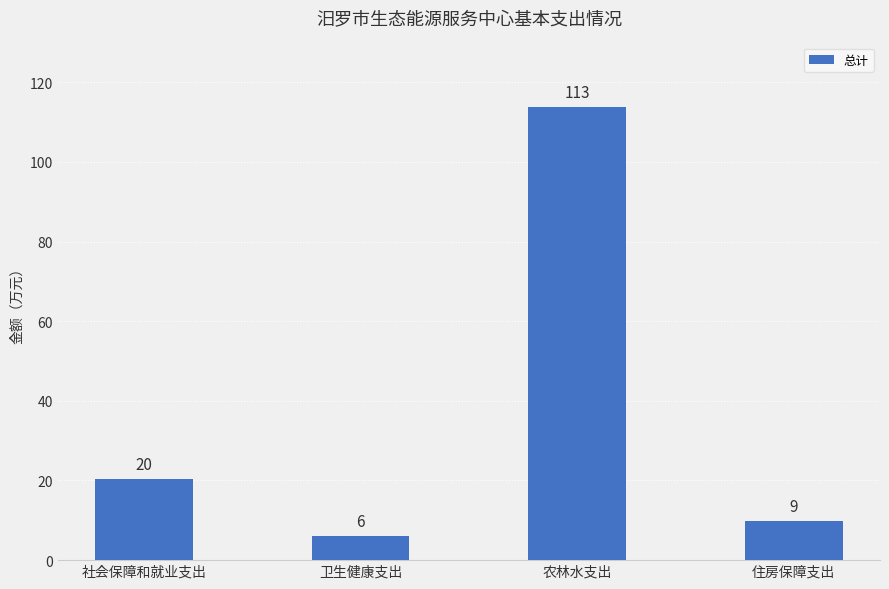

Are the bars horizontal?

No